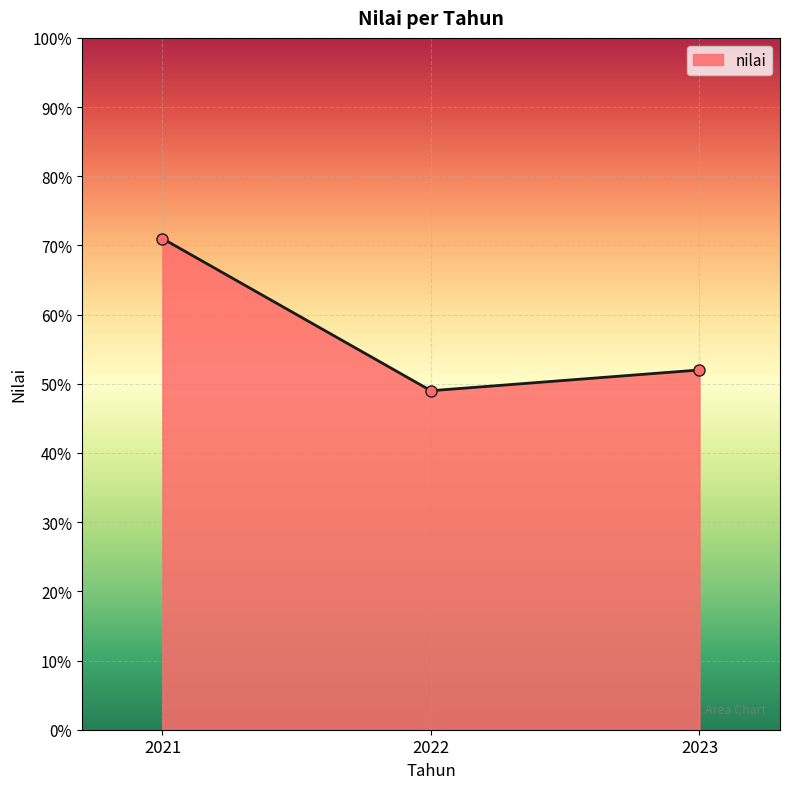

What is the difference between the values at 2021 and 2022?

22